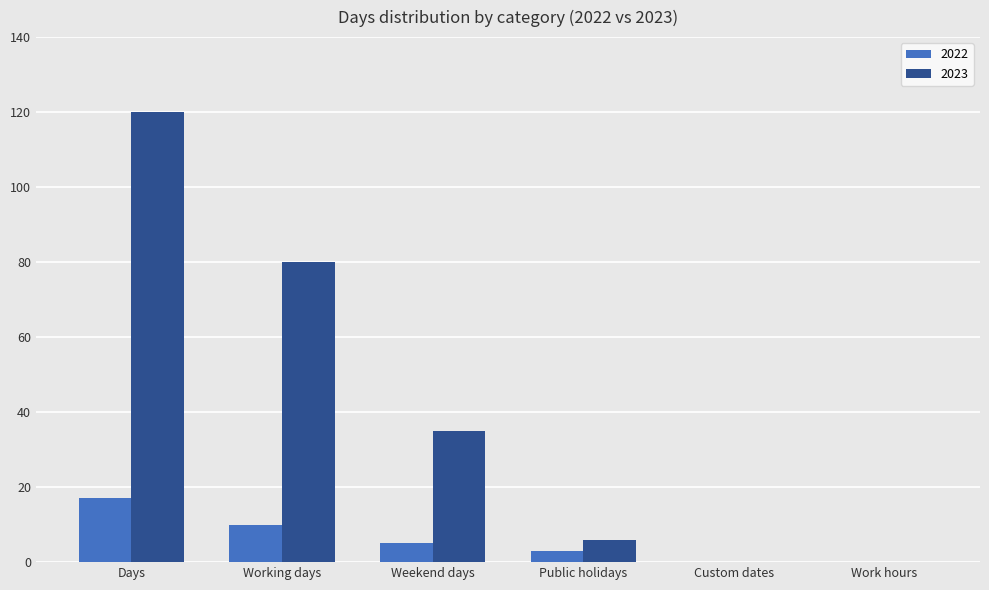

What is the sum of the 2022 values at Working days and Weekend days?

15